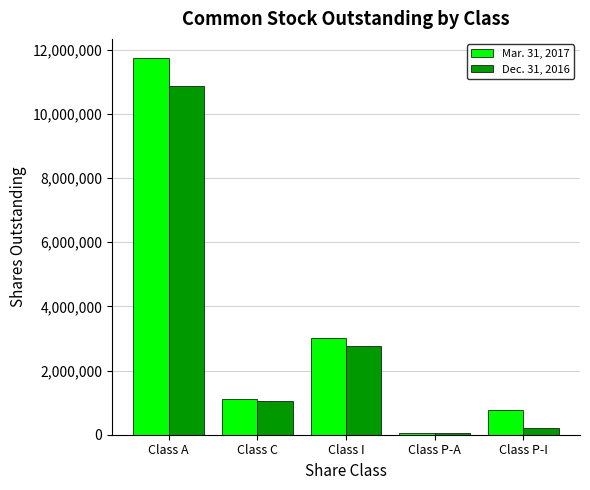

What is the smallest value displayed?

47774